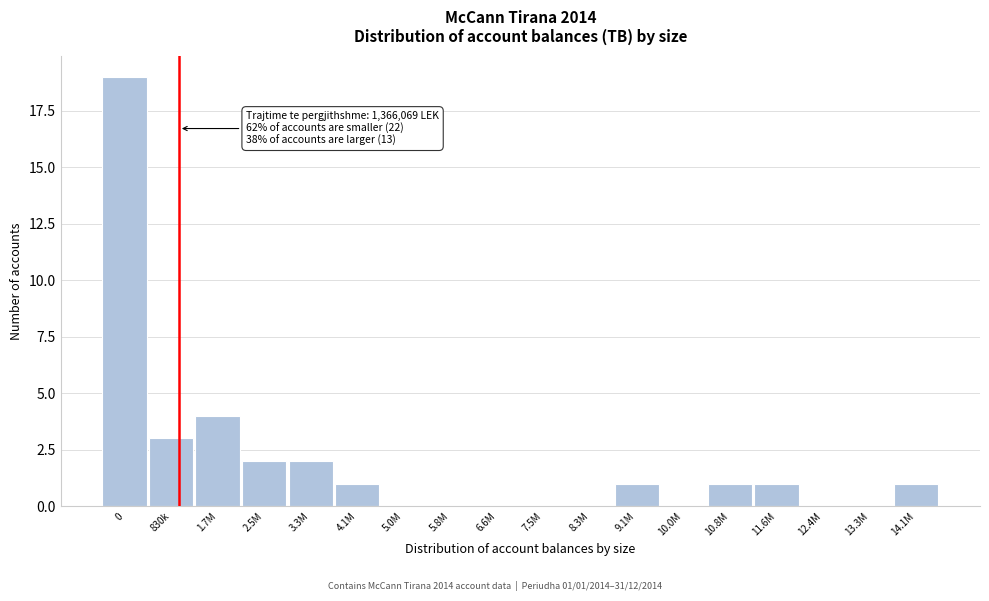

Reading left to right, list all the values displayed in this chart.

0=19	830k=3	1.7M=4	2.5M=2	3.3M=2	4.1M=1	5.0M=0	5.8M=0	6.6M=0	7.5M=0	8.3M=0	9.1M=1	10.0M=0	10.8M=1	11.6M=1	12.4M=0	13.3M=0	14.1M=1